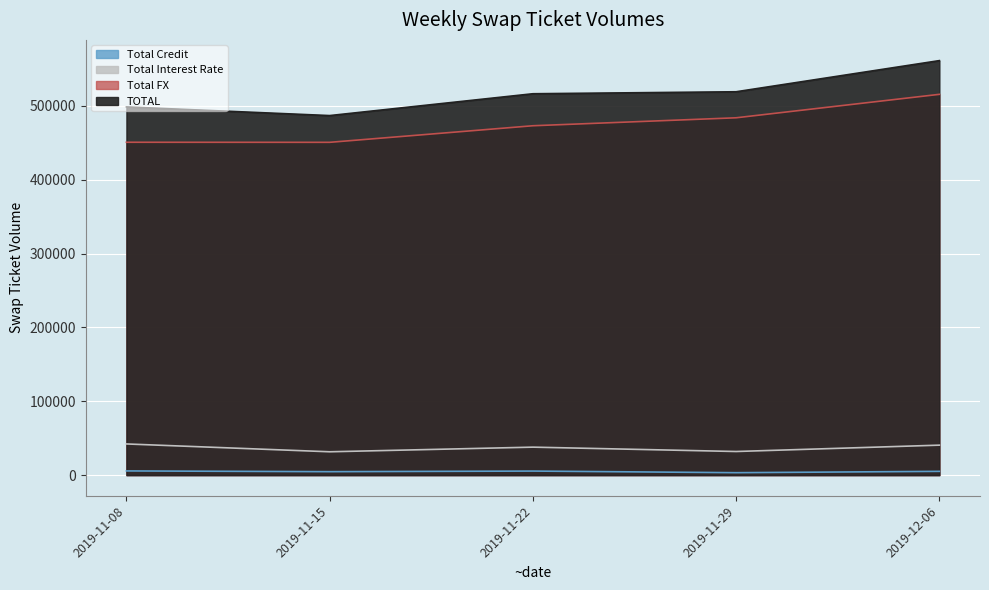

Is it true that Total Interest Rate equals 40569 at 2019-12-06?

True